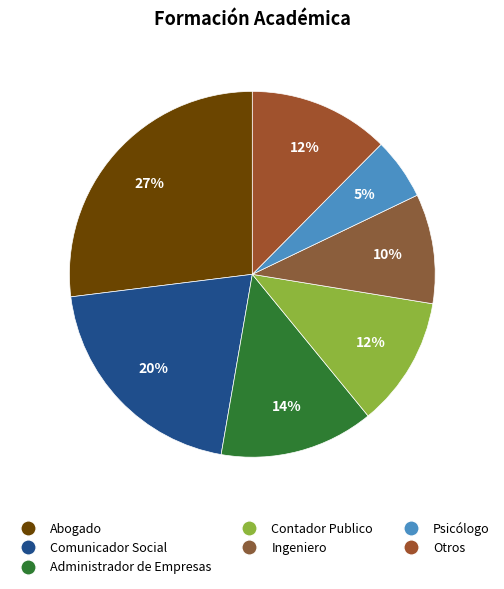

What is the ratio of the value at Ingeniero to the value at Otros?

0.8